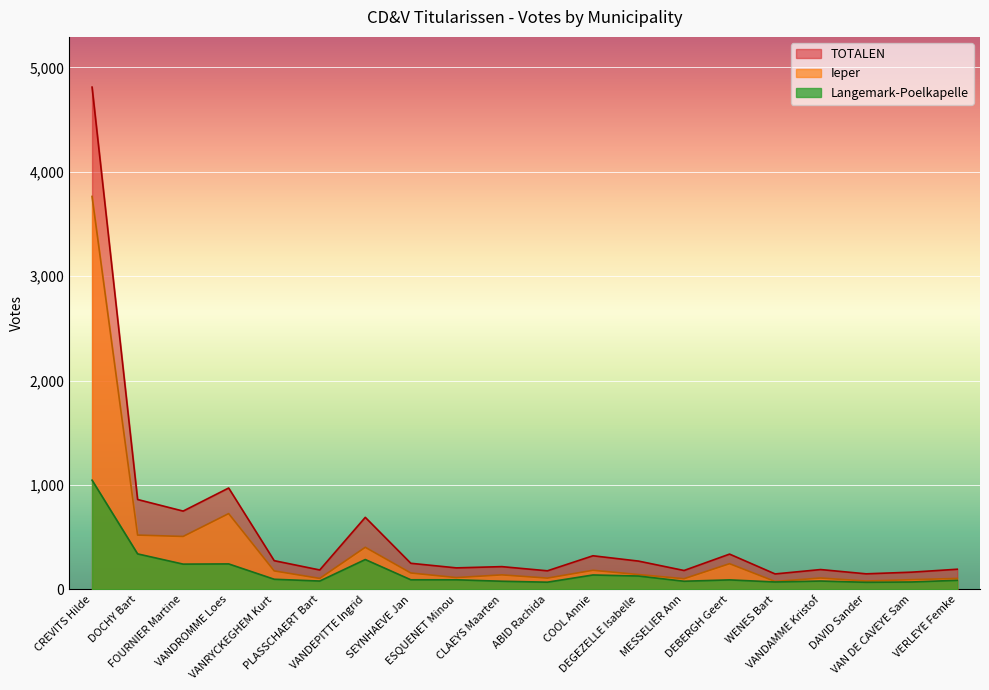

At how many categories does at least one series exceed 4413?

1